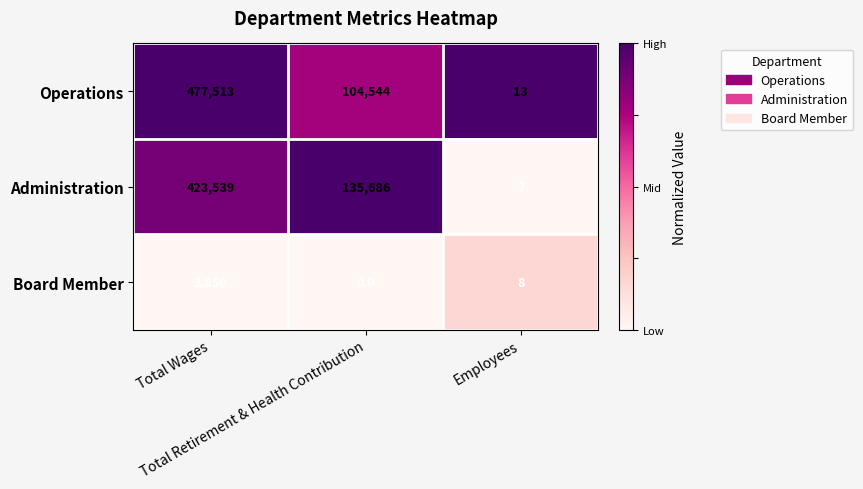

What is the difference between the maximum and second lowest values in the Board Member series?

3842